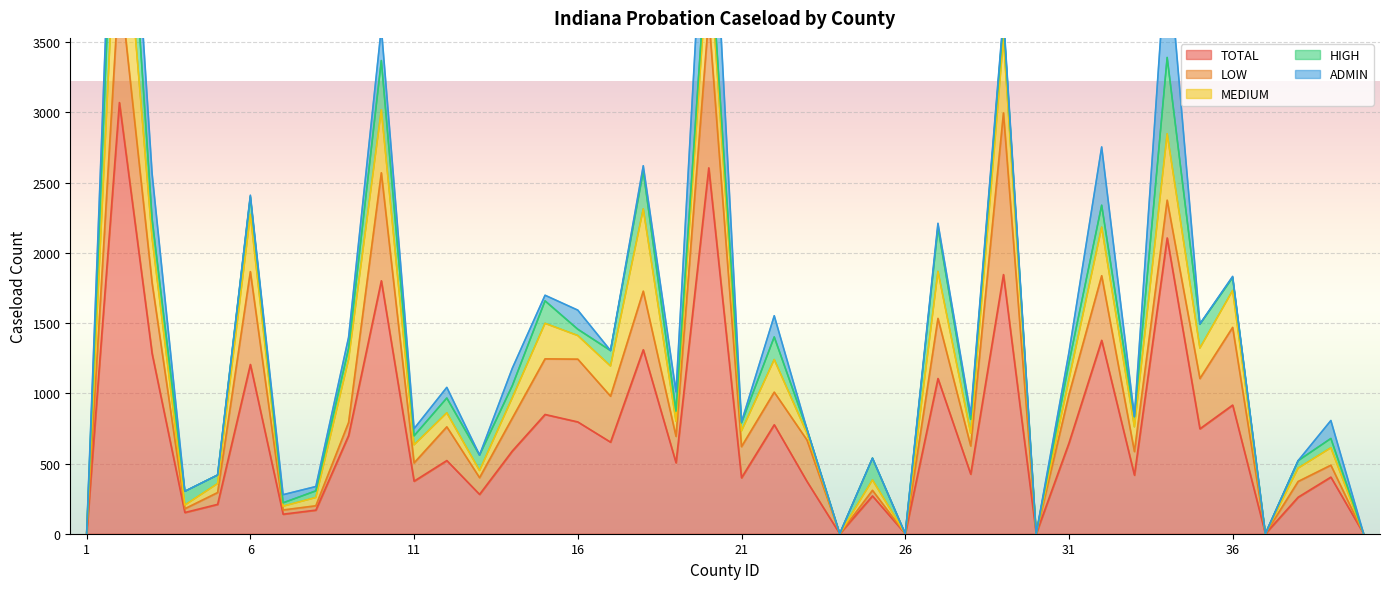

What is the sum of all HIGH values?

5100